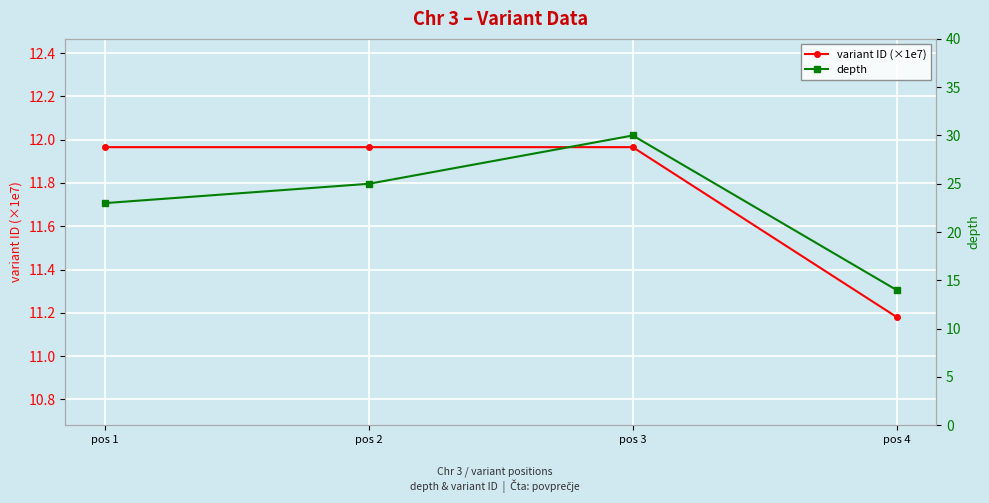

How many values in the depth series are below 25?

2